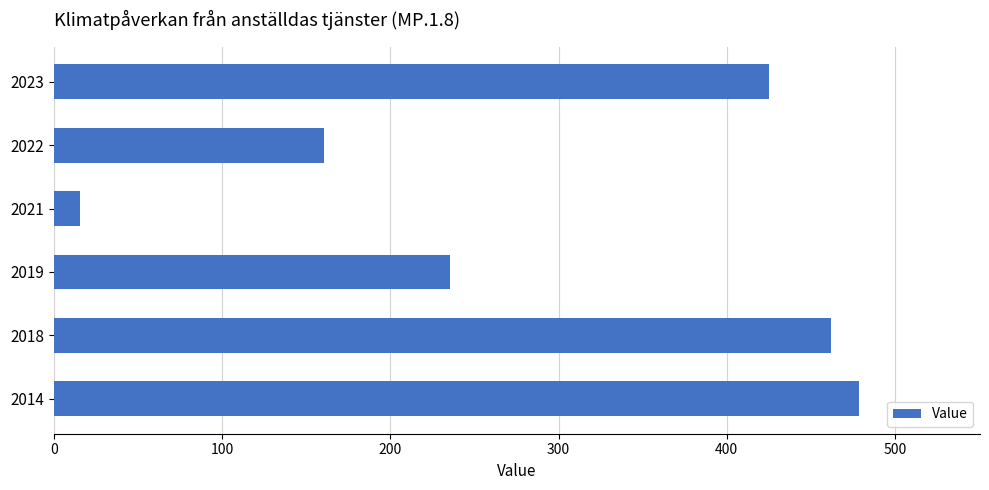

Rank the categories by value from highest to lowest.

2014, 2018, 2023, 2019, 2022, 2021